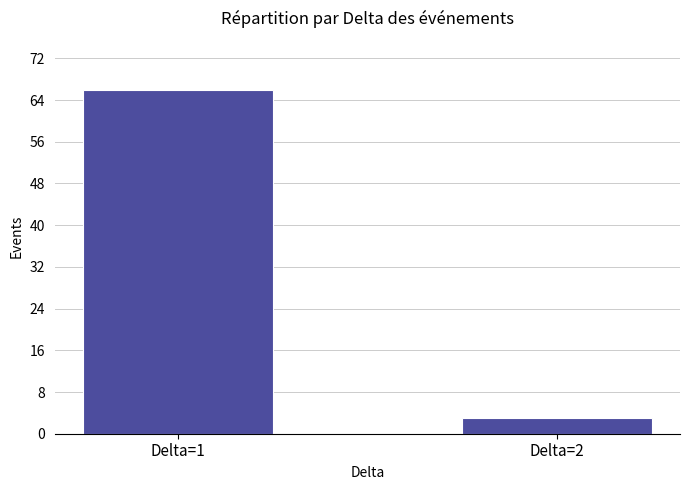

Reading left to right, list all the values displayed in this chart.

66	3